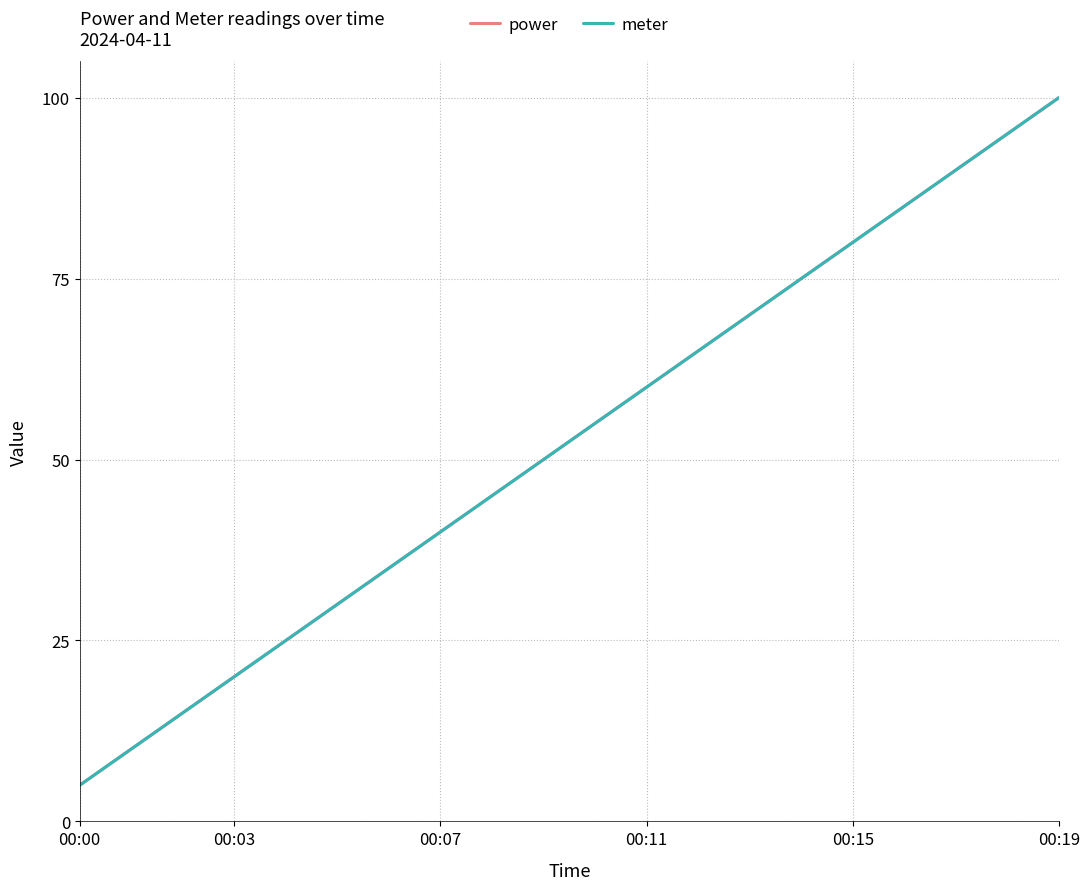

Does the chart have visible grid lines?

Yes